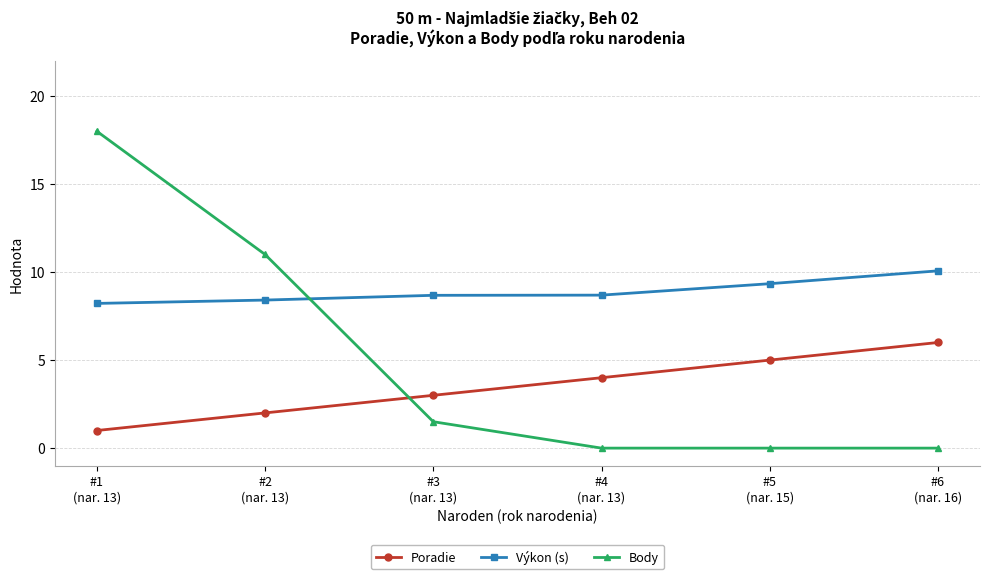

Reading left to right, what are all the values shown in this chart?

Poradie: #1
(nar. 13)=1.0	#2
(nar. 13)=2.0	#3
(nar. 13)=3.0	#4
(nar. 13)=4.0	#5
(nar. 15)=5.0	#6
(nar. 16)=6.0
Výkon (s): #1
(nar. 13)=8.2	#2
(nar. 13)=8.4	#3
(nar. 13)=8.7	#4
(nar. 13)=8.7	#5
(nar. 15)=9.3	#6
(nar. 16)=10.1
Body: #1
(nar. 13)=18.0	#2
(nar. 13)=11.0	#3
(nar. 13)=1.5	#4
(nar. 13)=0.0	#5
(nar. 15)=0.0	#6
(nar. 16)=0.0